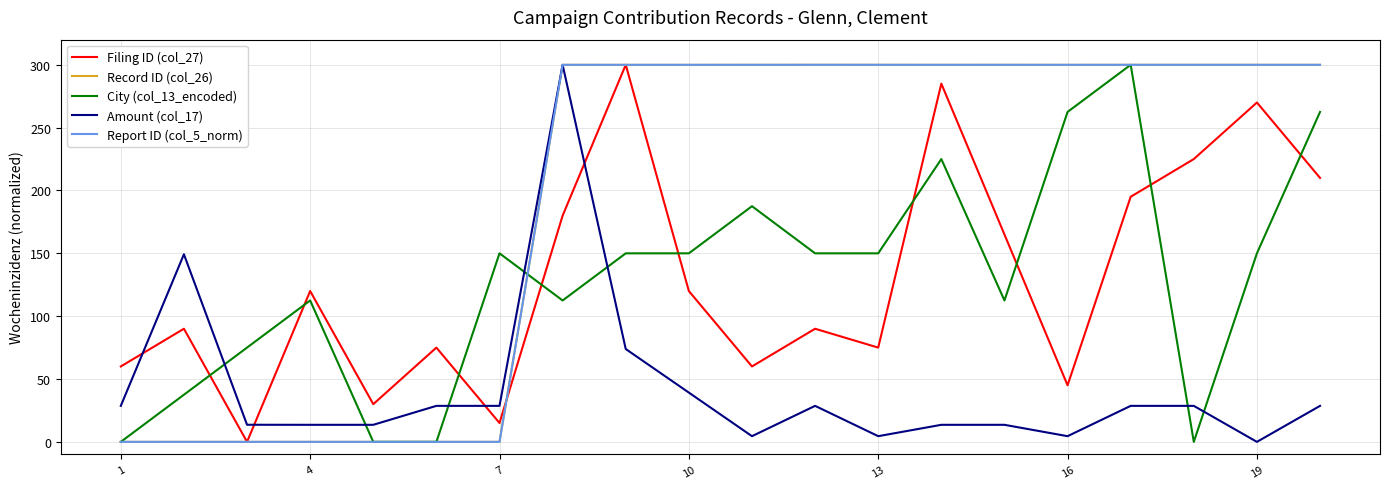

Which series ends up on top after the final intersection of Filing ID (col_27) and Amount (col_17)?

Filing ID (col_27)